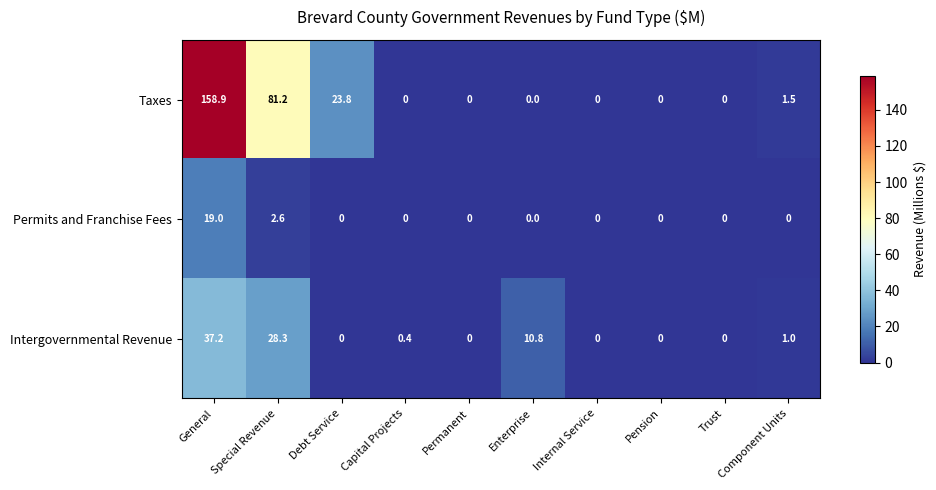

At which category is the sum across all series the highest?

General